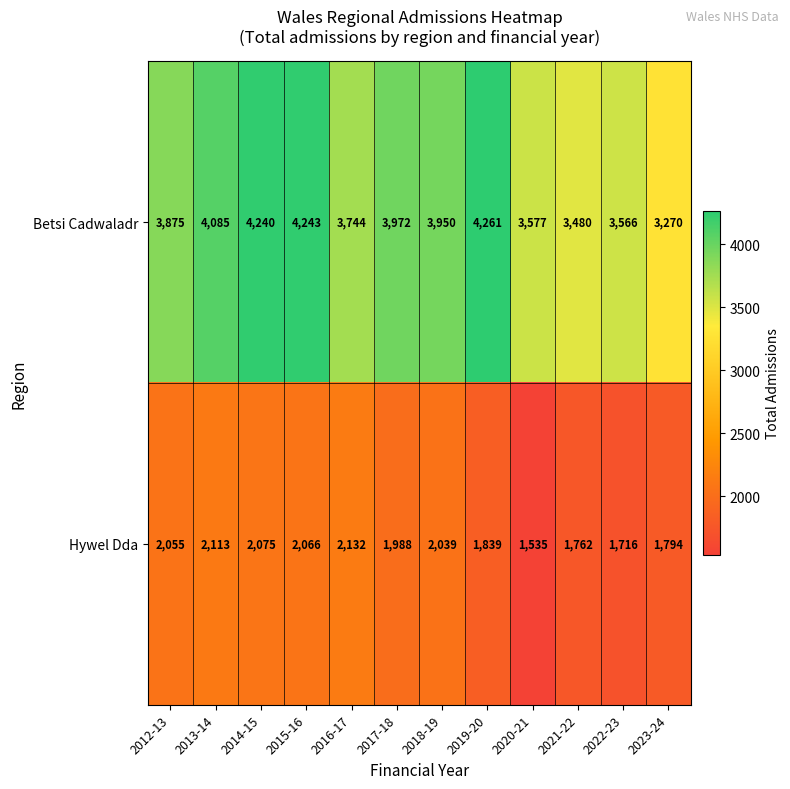

Which series changed the most between 2019-20 and 2023-24?

Betsi Cadwaladr